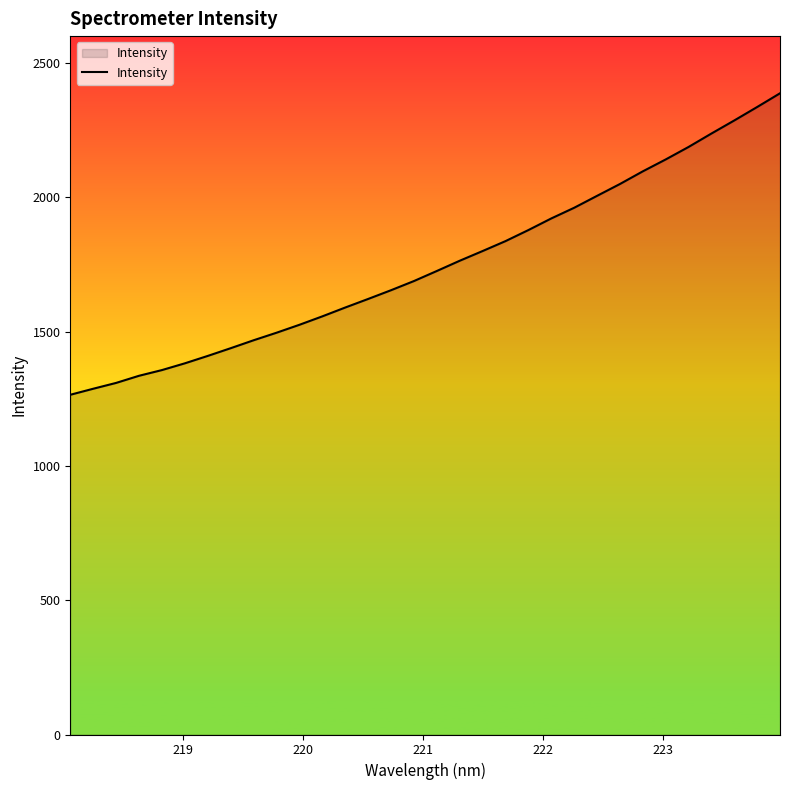

What is the greatest value displayed?

2387.1